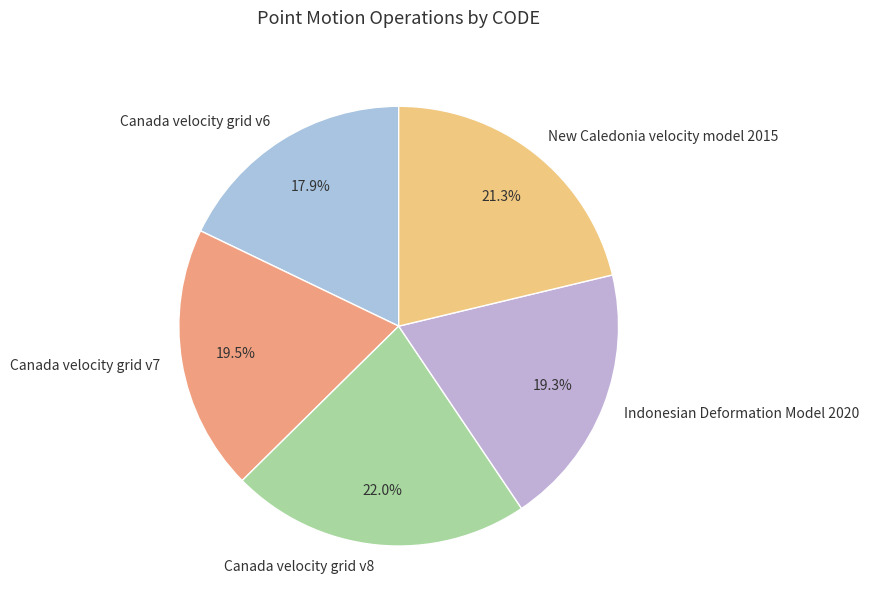

How much of the chart is everything except Canada velocity grid v6?

82.1%